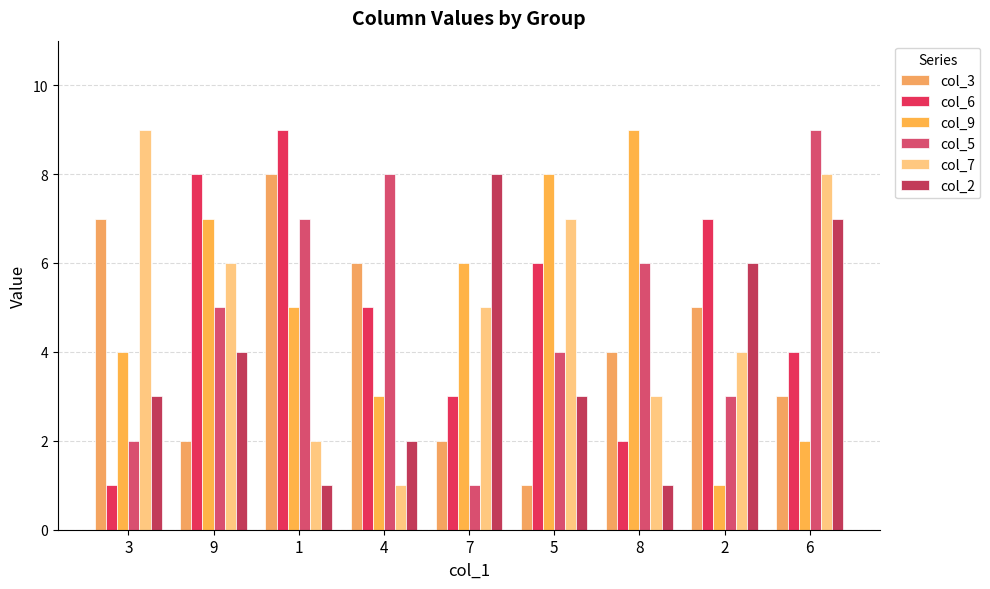

What position from the right is 1?

7